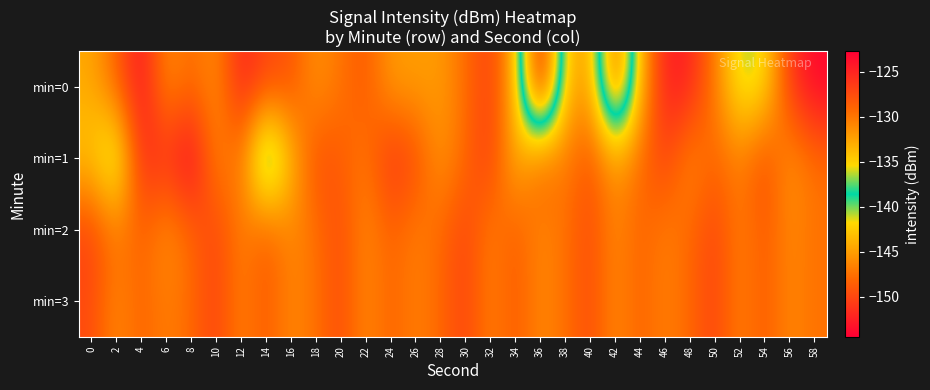

Between 8 and 14, which series saw the biggest shift?

min=1